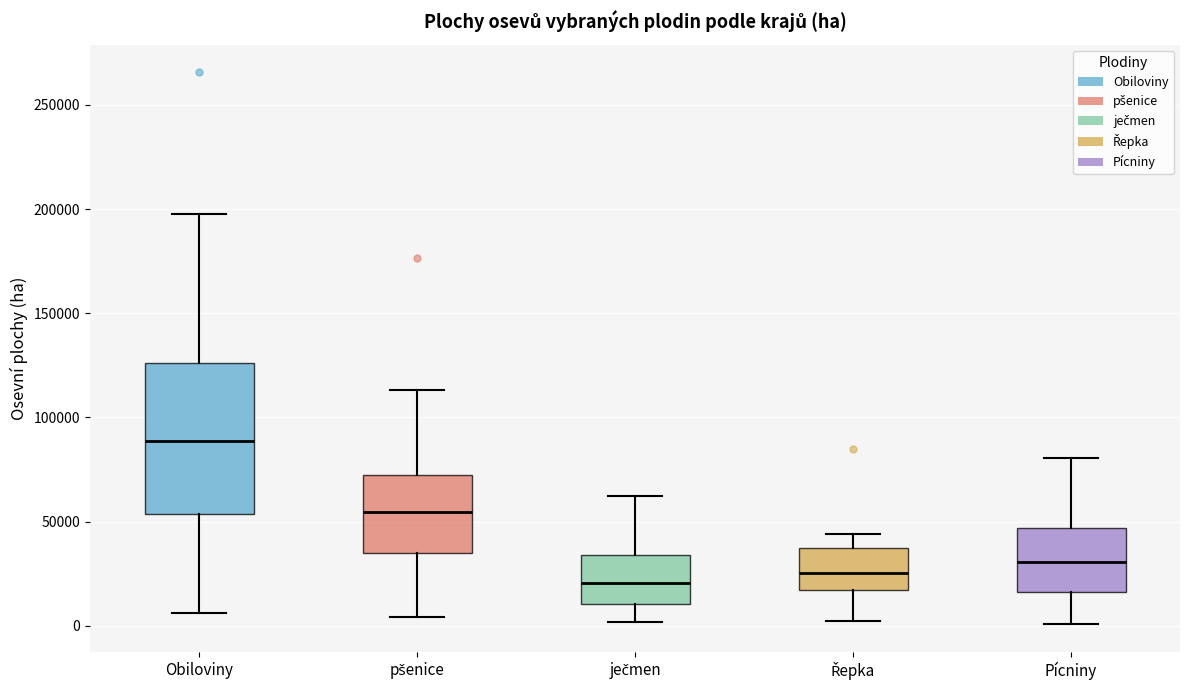

Comparing the boxes themselves (not the whiskers), which one is the tallest?

Obiloviny